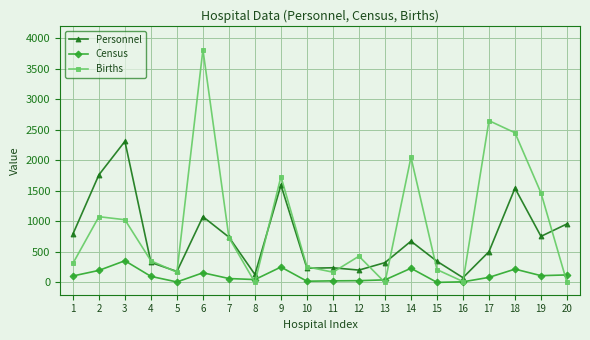

At which category does Census reach its first local valley?

5